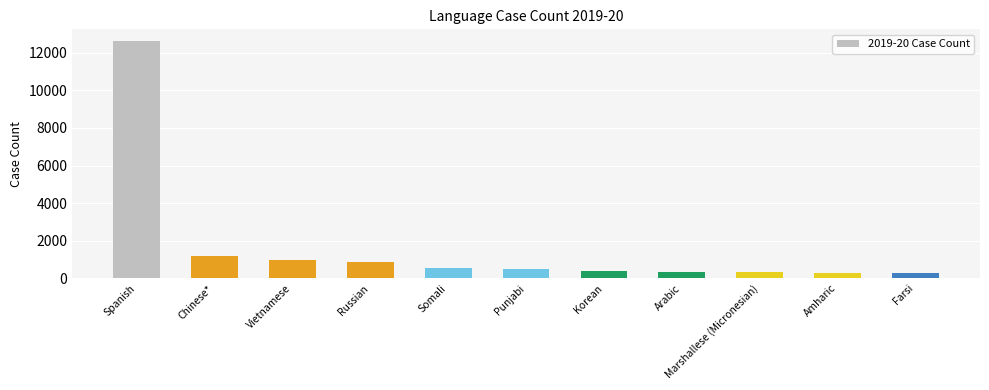

What is the ratio of the value at Vietnamese to the value at Chinese*?

0.8